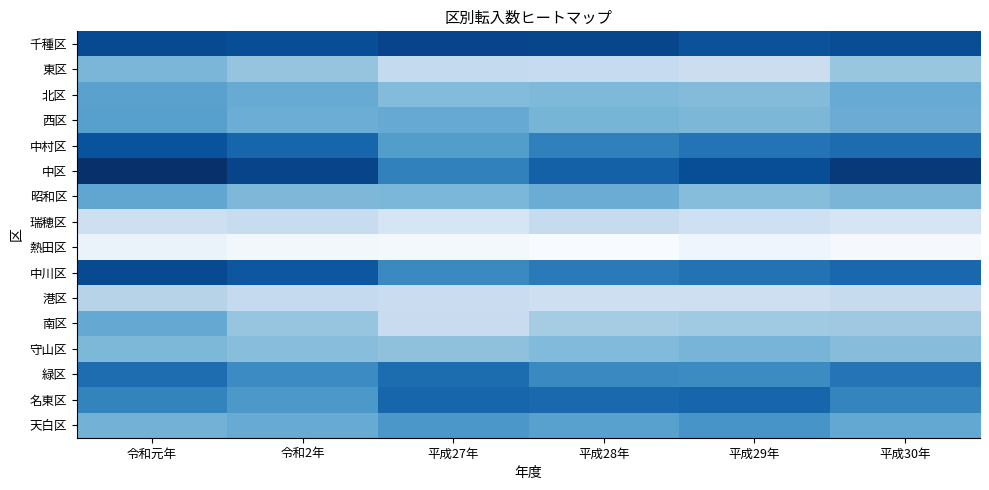

How many data points in 瑞穂区 are less than 7597?

3